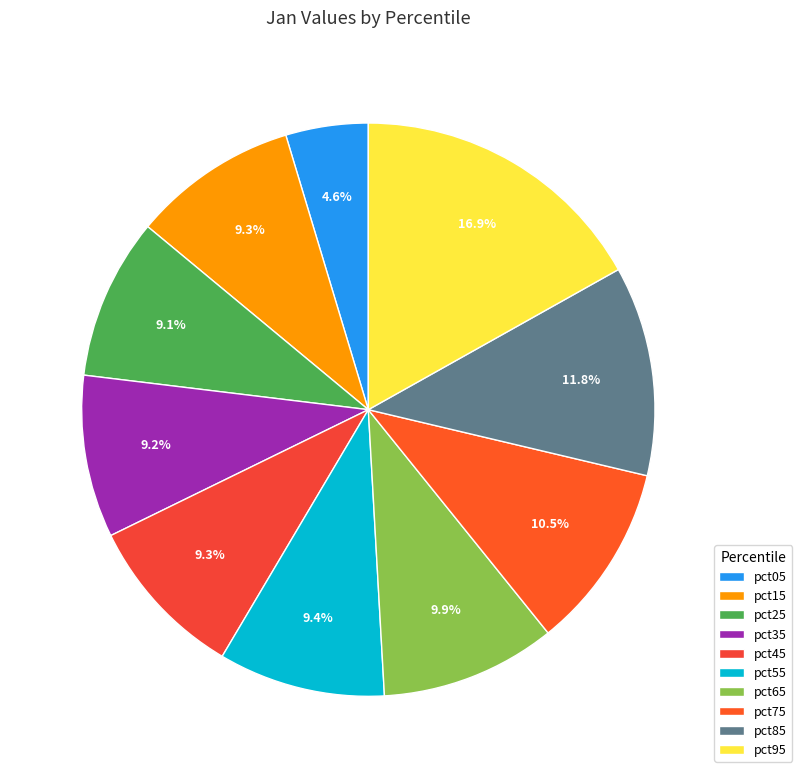

How many segments does this pie chart have?

10